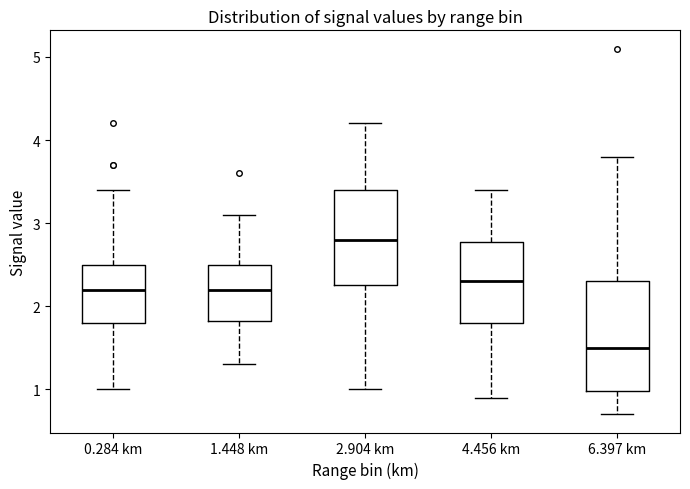

Reading left to right, read every box against the y-axis: the position of its median line, the range the box covers, and the ends of its whiskers. The values are not printed on the chart, so give them approximately, as read against the axis.

0.284 km: median 2.2, box 1.8 to 2.5, whiskers 1.0 to 3.4
1.448 km: median 2.2, box 1.8 to 2.5, whiskers 1.3 to 3.1
2.904 km: median 2.8, box 2.3 to 3.4, whiskers 1.0 to 4.2
4.456 km: median 2.3, box 1.8 to 2.8, whiskers 0.9 to 3.4
6.397 km: median 1.5, box 1.0 to 2.3, whiskers 0.7 to 3.8